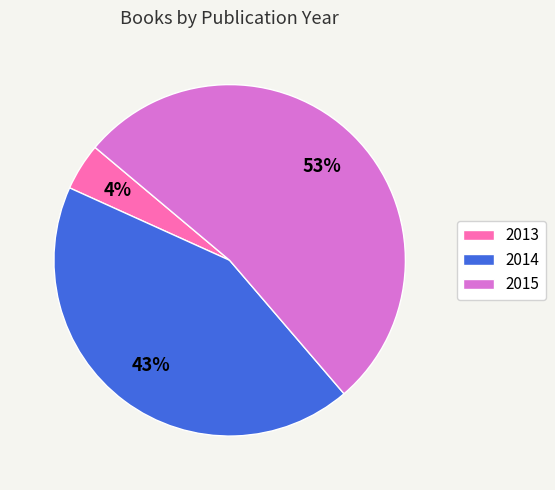

What percentage is the 2013 slice, to the nearest percent?

4%